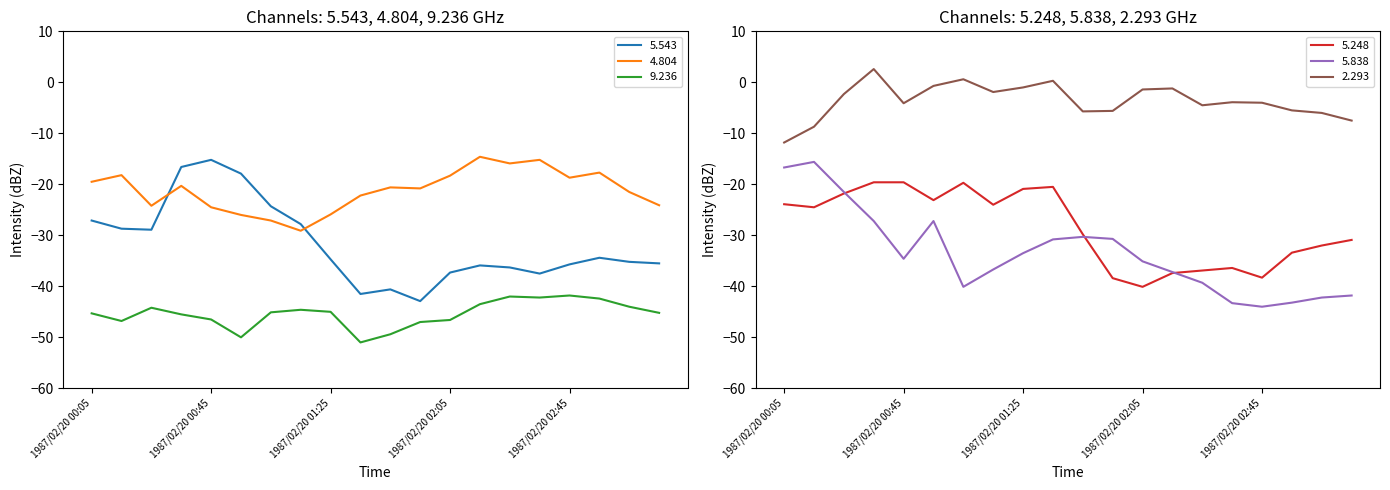

Rank the series at 1987/02/20 03:05 from highest to lowest value.

2.293, 4.804, 5.248, 5.543, 5.838, 9.236